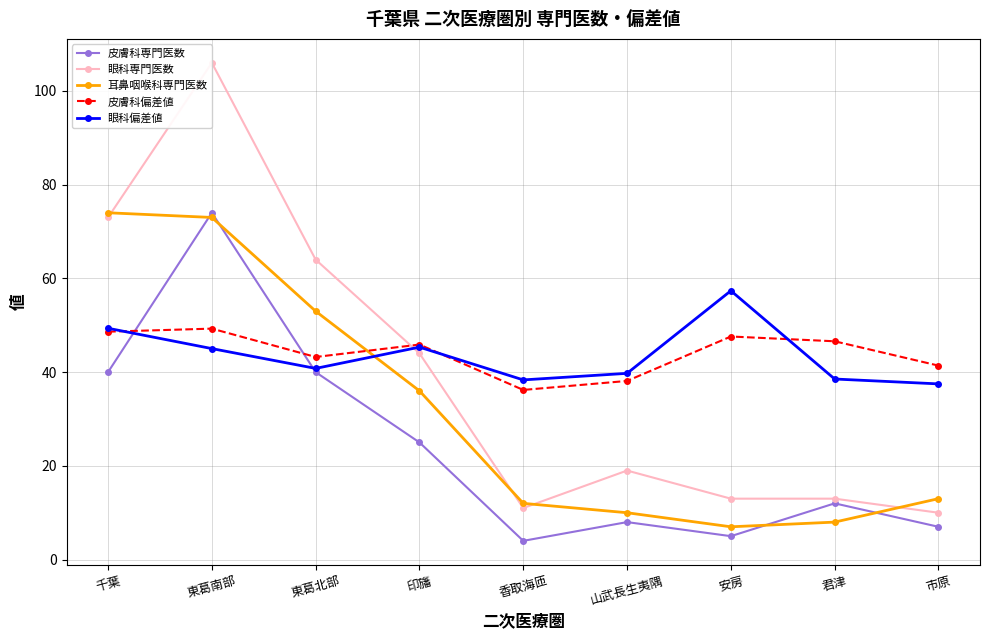

Where is 眼科偏差値 nearest to the value 47?

印旛